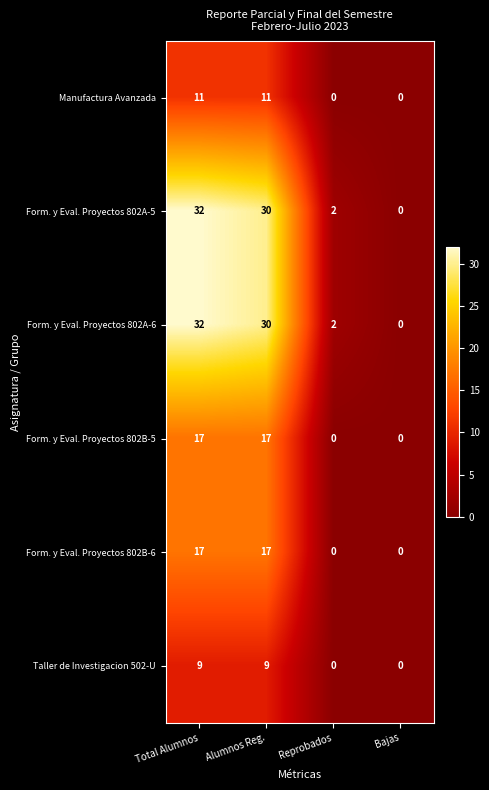

What is the sum of all Form. y Eval. Proyectos 802B-6 values?

34